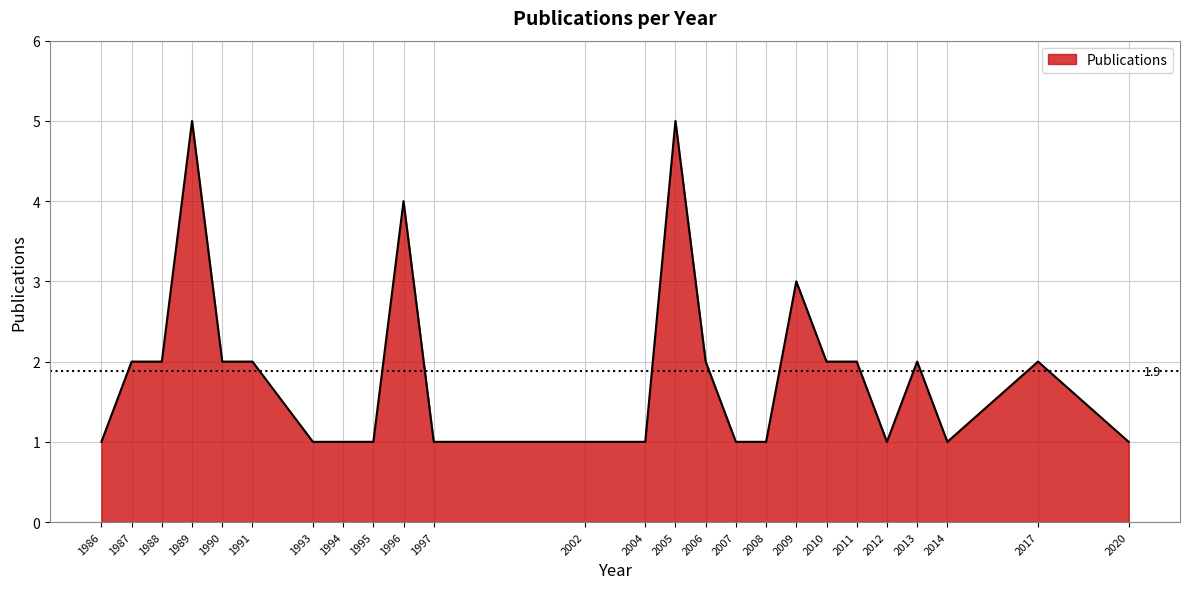

What is the sum of all values?

47